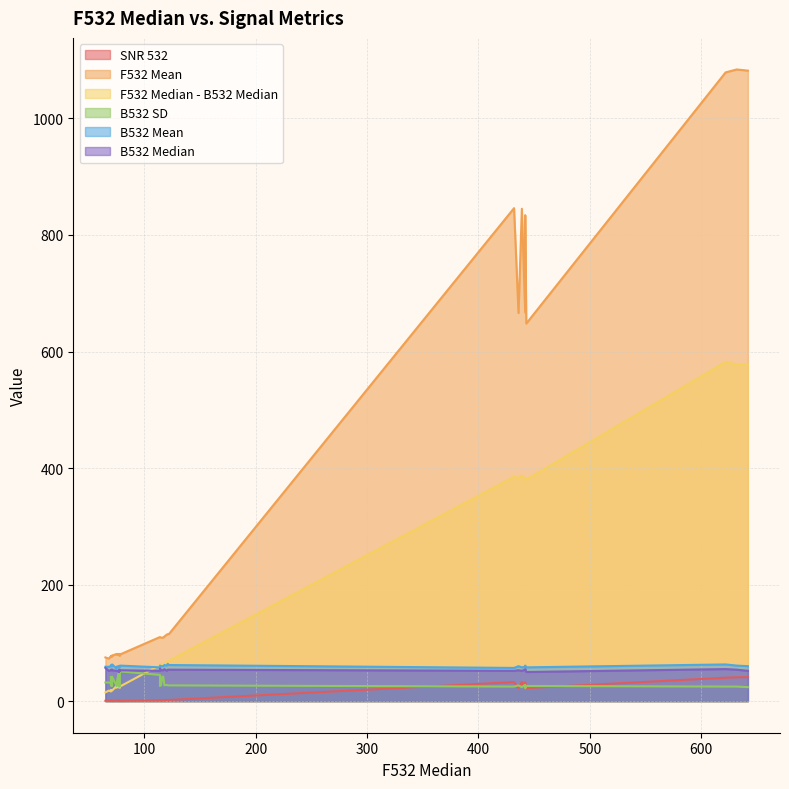

Is the value of F532 Median - B532 Median at 2 greater than the value of F532 Mean at 18?

No